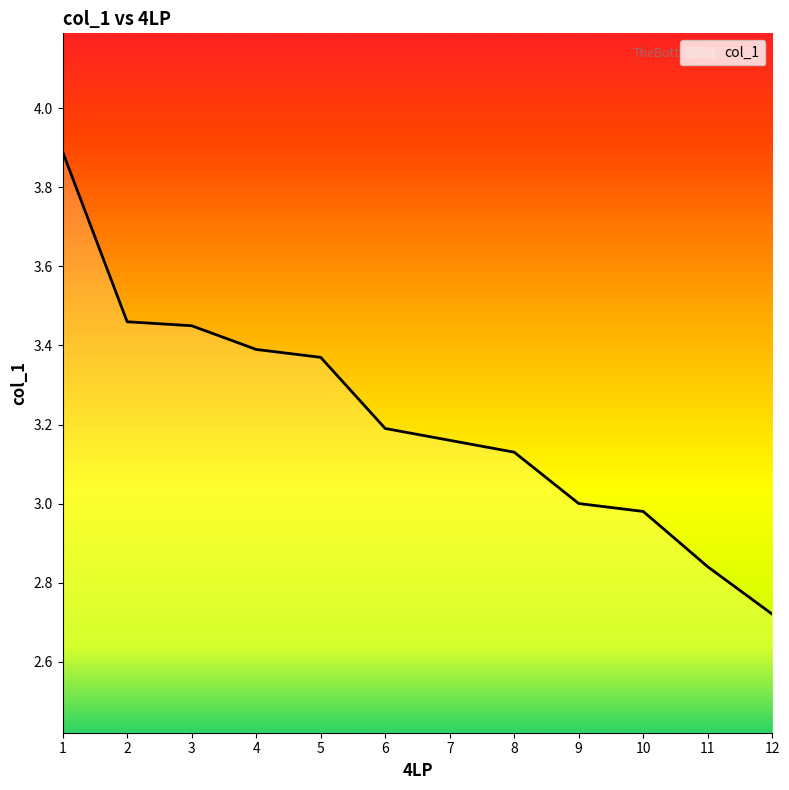

The value at 7 is 1.3. True or false?

False